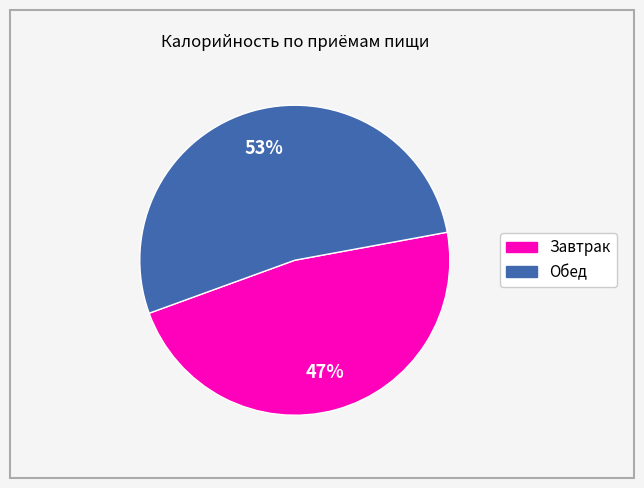

Is it true that Завтрак is 34% of the pie?

False